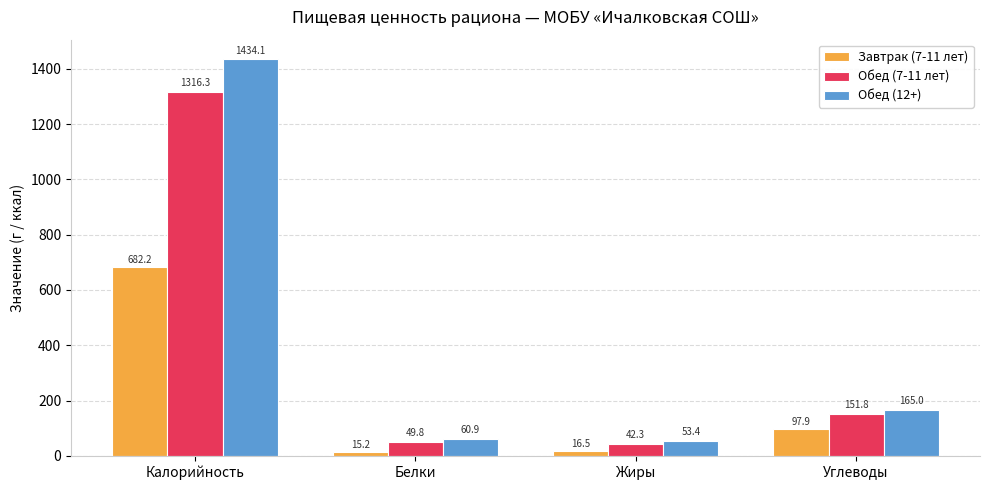

What is the difference between the second highest and second lowest values in the Завтрак (7-11 лет) series?

81.5